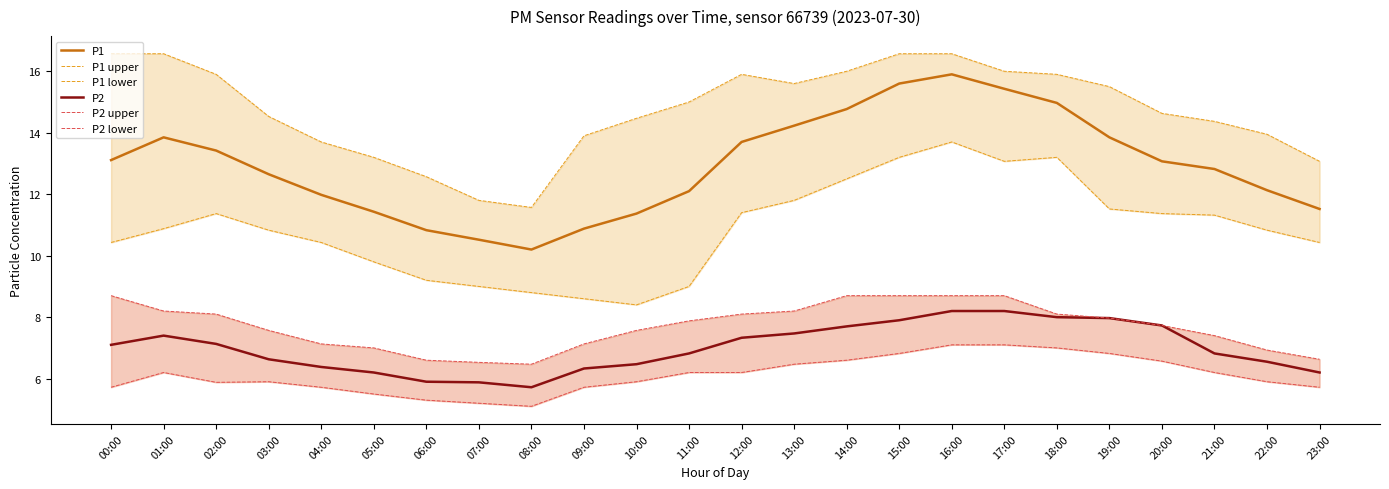

Rank the series at 13:00 from highest to lowest value.

P1 upper, P1, P1 lower, P2 upper, P2, P2 lower